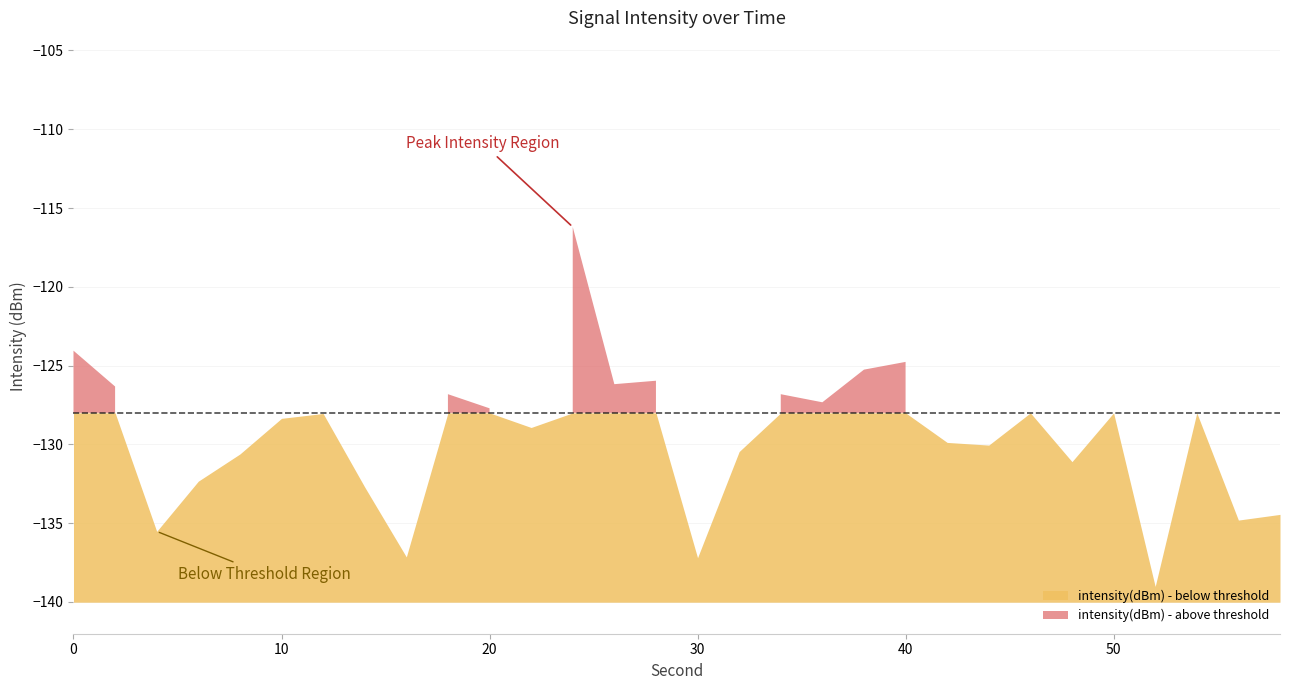

List the labels in order of intensity(dBm) - above threshold value, largest first.

24, 0, 40, 38, 28, 26, 2, 18, 34, 36, 54, 20, 46, 50, 12, 10, 22, 42, 44, 32, 8, 48, 6, 14, 58, 56, 4, 16, 30, 52